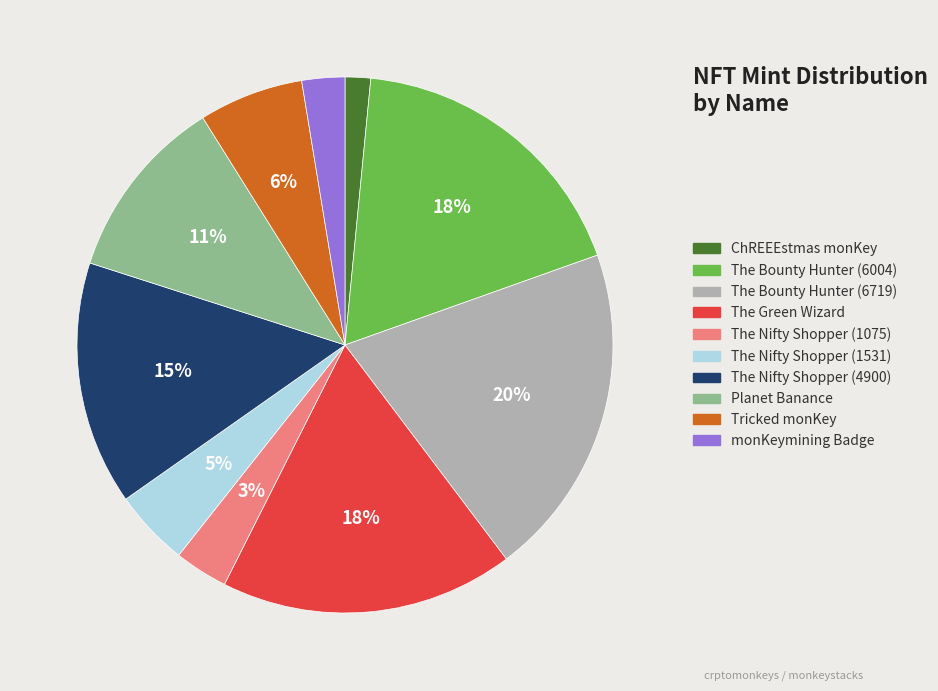

Between Tricked monKey and Planet Banance, which is larger?

Planet Banance